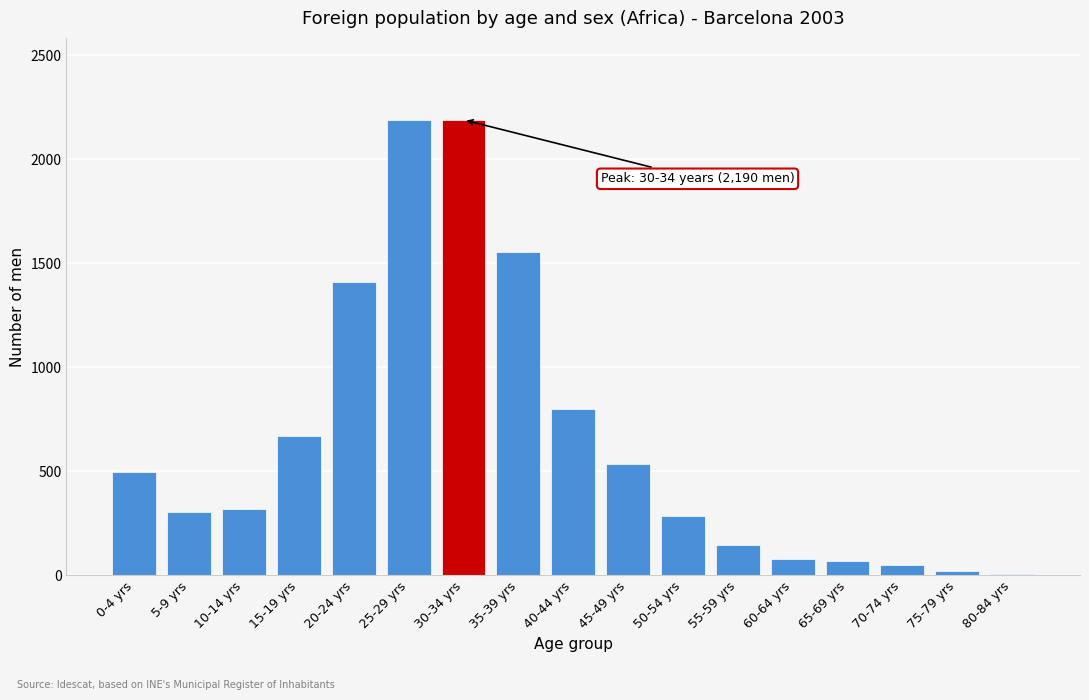

What is the greatest value displayed?

2190